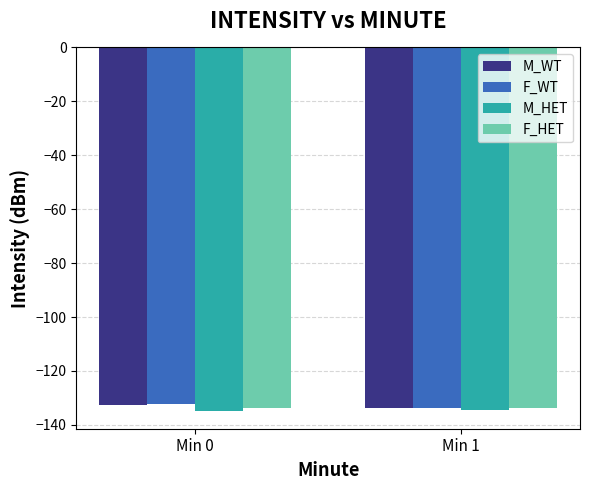

What is the average value of the F_WT series?

-133.0